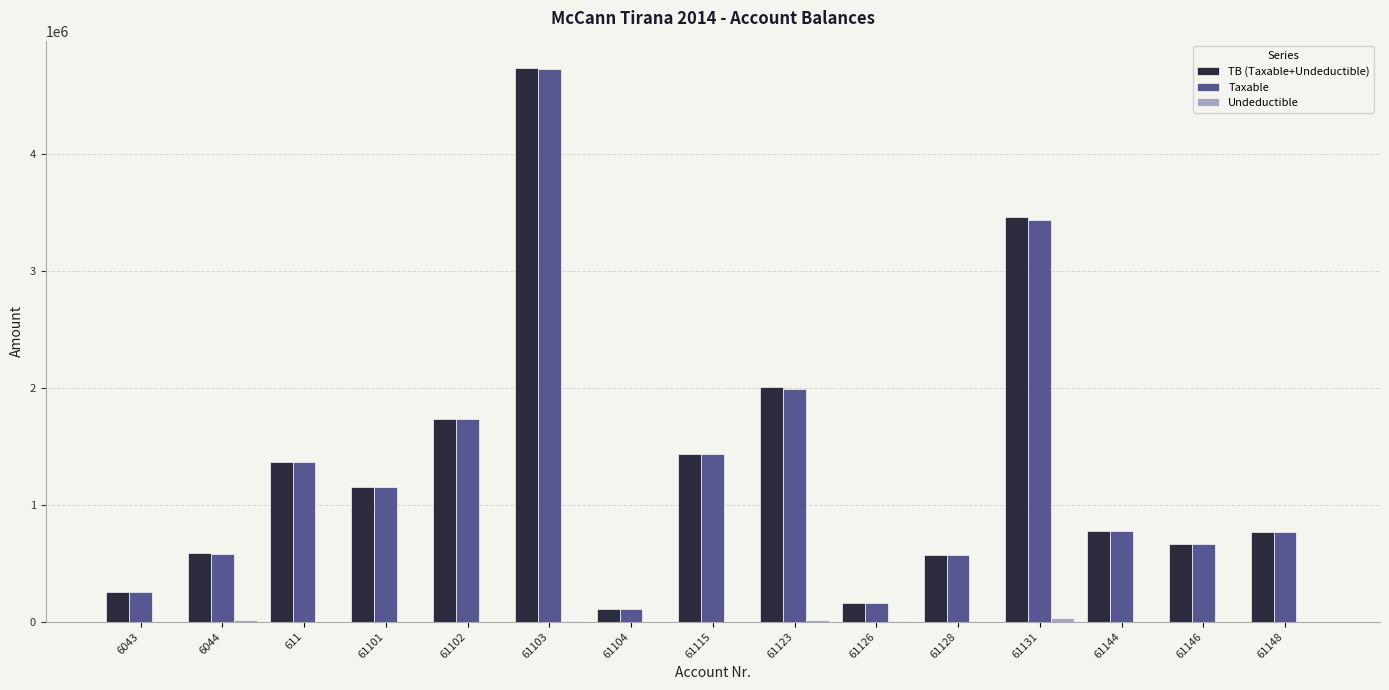

What is the greatest value displayed?

4735066.9